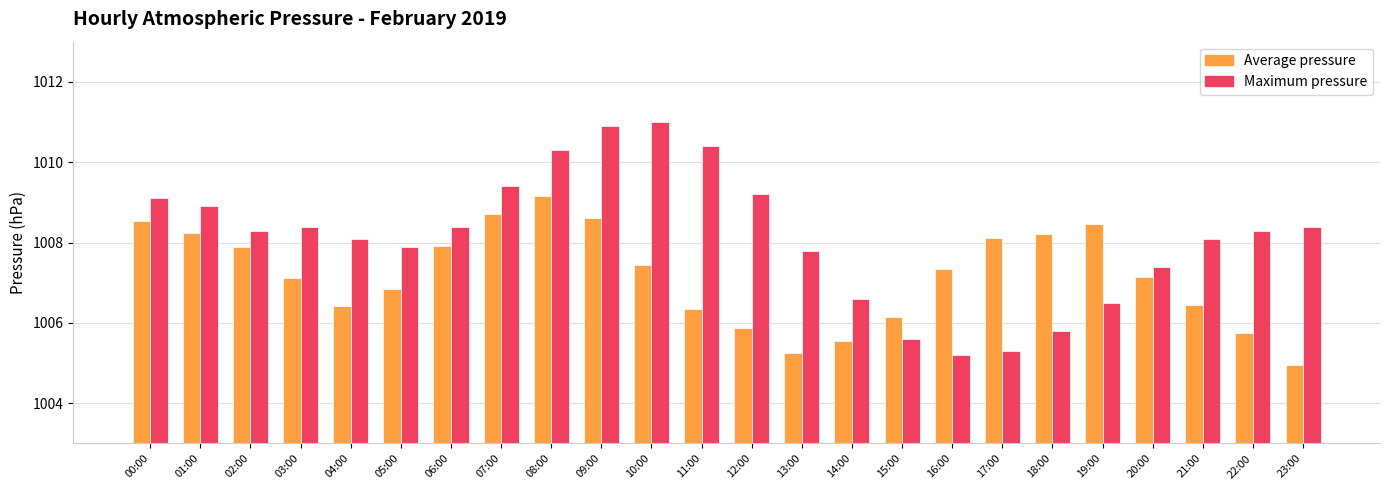

How many values in the Maximum pressure series are below 1008?

9